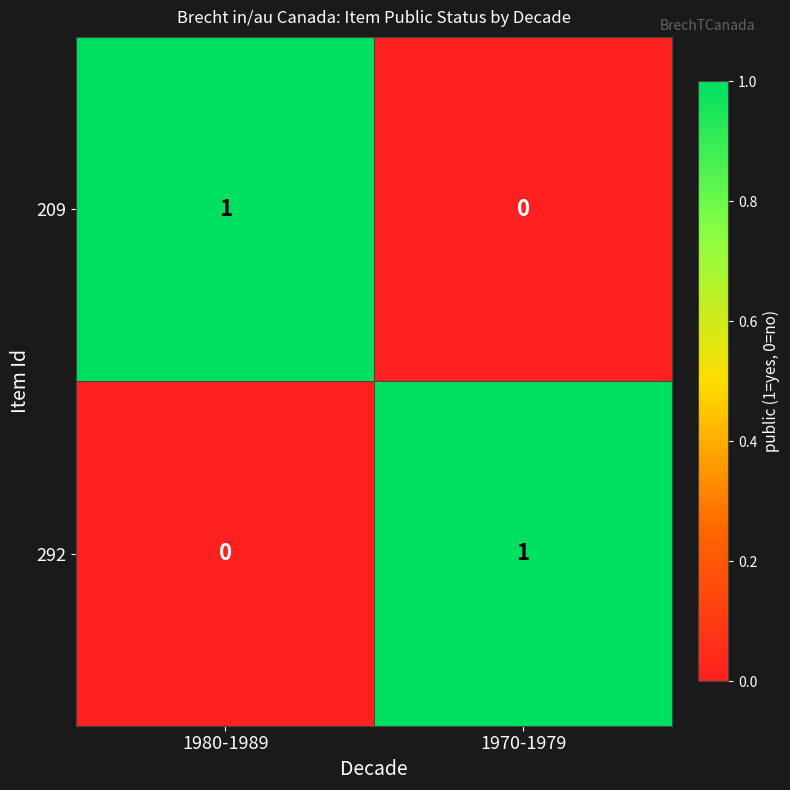

Rank the categories by 209 value from lowest to highest.

1970-1979, 1980-1989